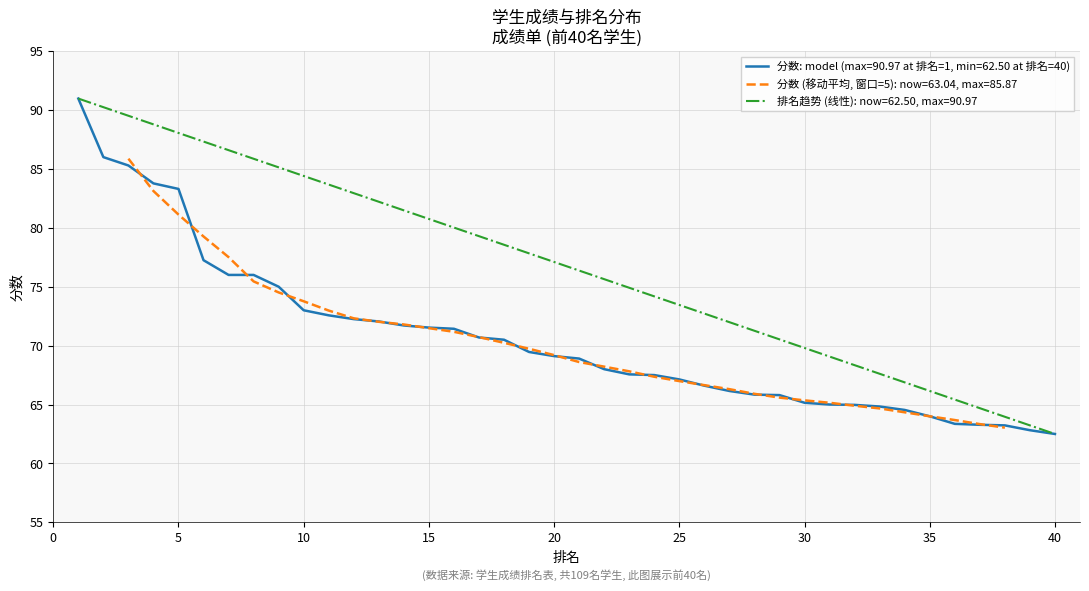

The value of 分数: model (max=90.97 at 排名=1, min=62.50 at 排名=40) at 15 is 71.5. True or false?

True